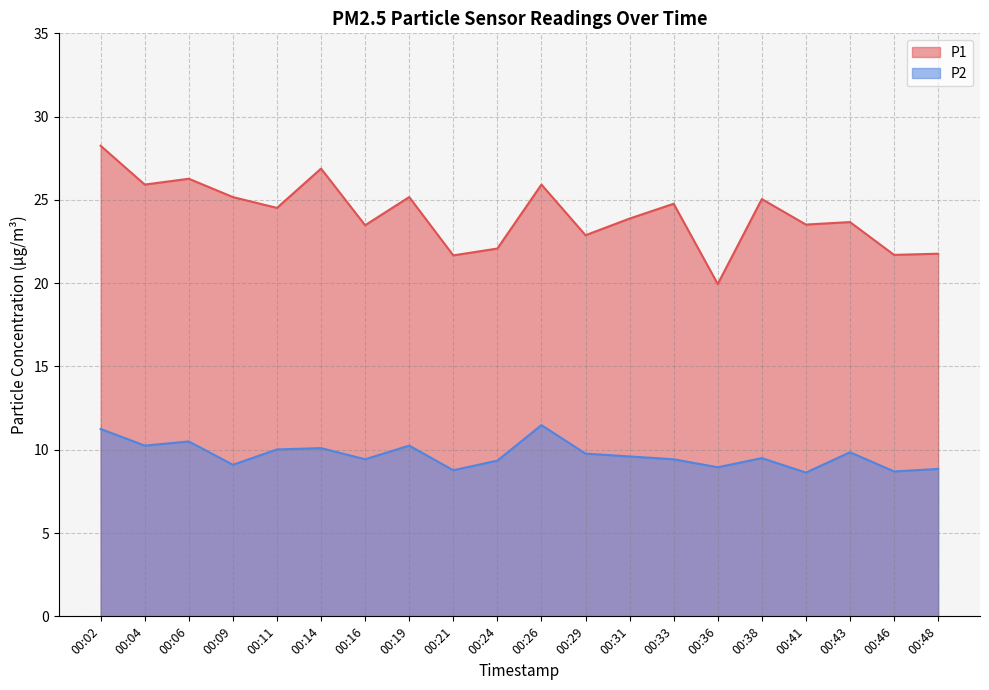

The P1 series shows 39.2 at 00:06. True or false?

False